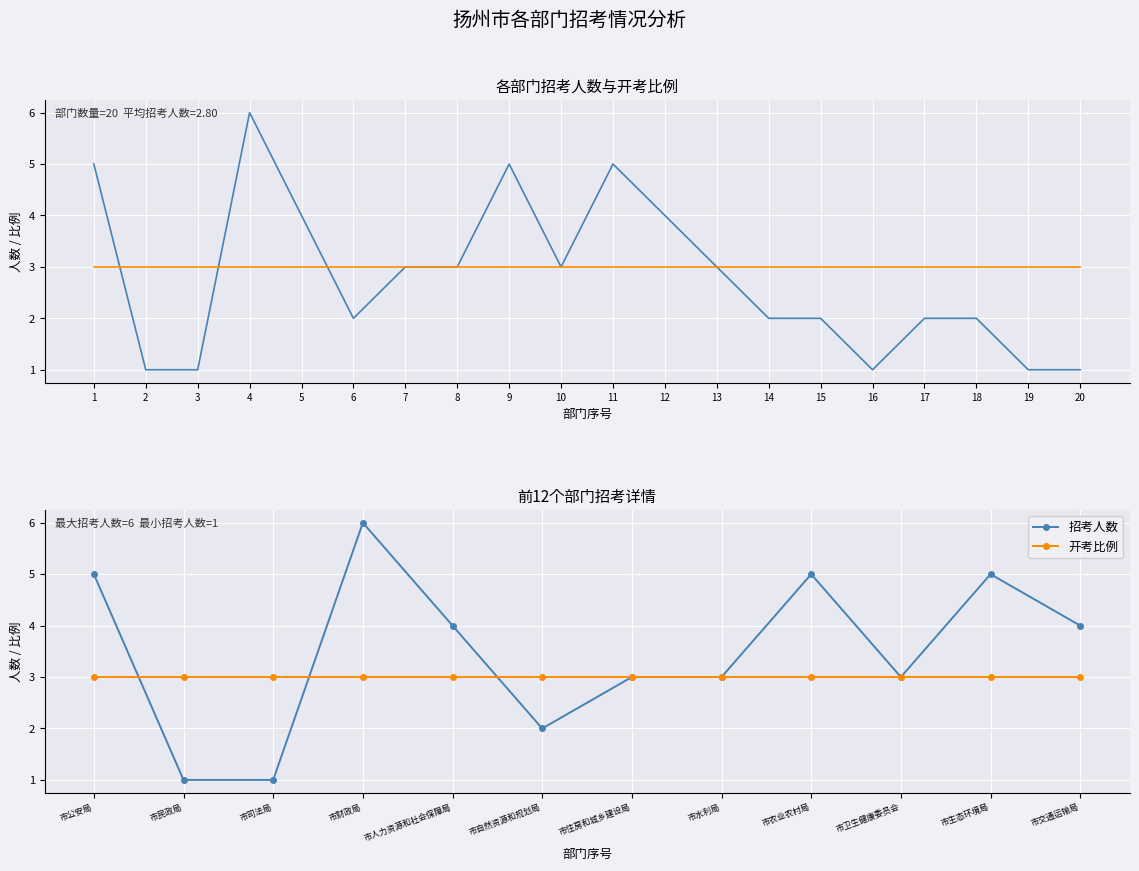

Does the chart display data point markers on the line(s)?

No